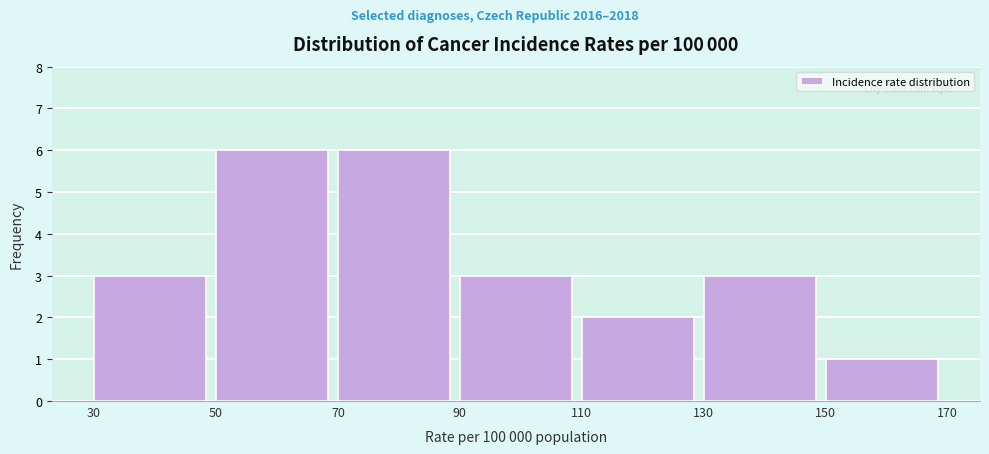

Reading left to right, transcribe this chart: for each bar, give the range it covers on the x-axis and its height. The values are not printed on the chart, so give them approximately, as read against the axis.

30 to 50: 3
50 to 70: 6
70 to 90: 6
90 to 110: 3
110 to 130: 2
130 to 150: 3
150 to 170: 1